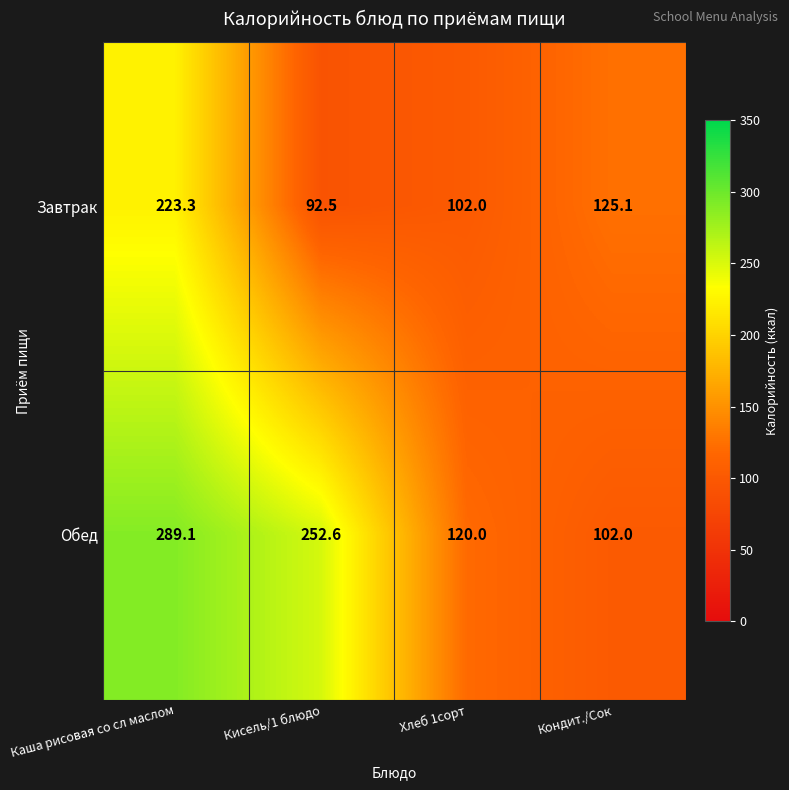

Where does the Обед series first go above 252?

Каша рисовая со сл маслом